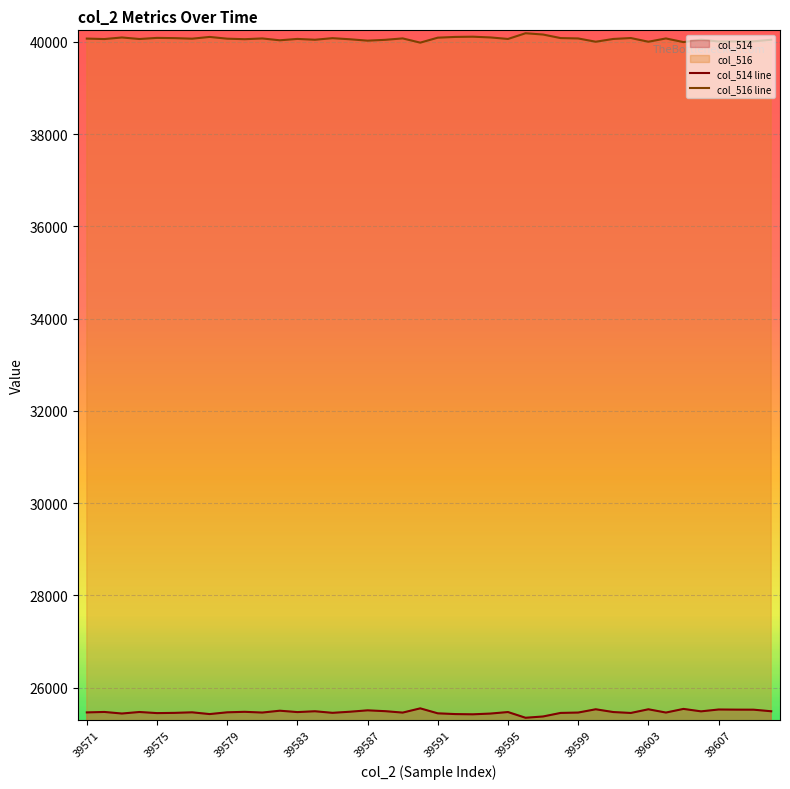

Between 11 and 18, which series saw the biggest shift?

col_514 line